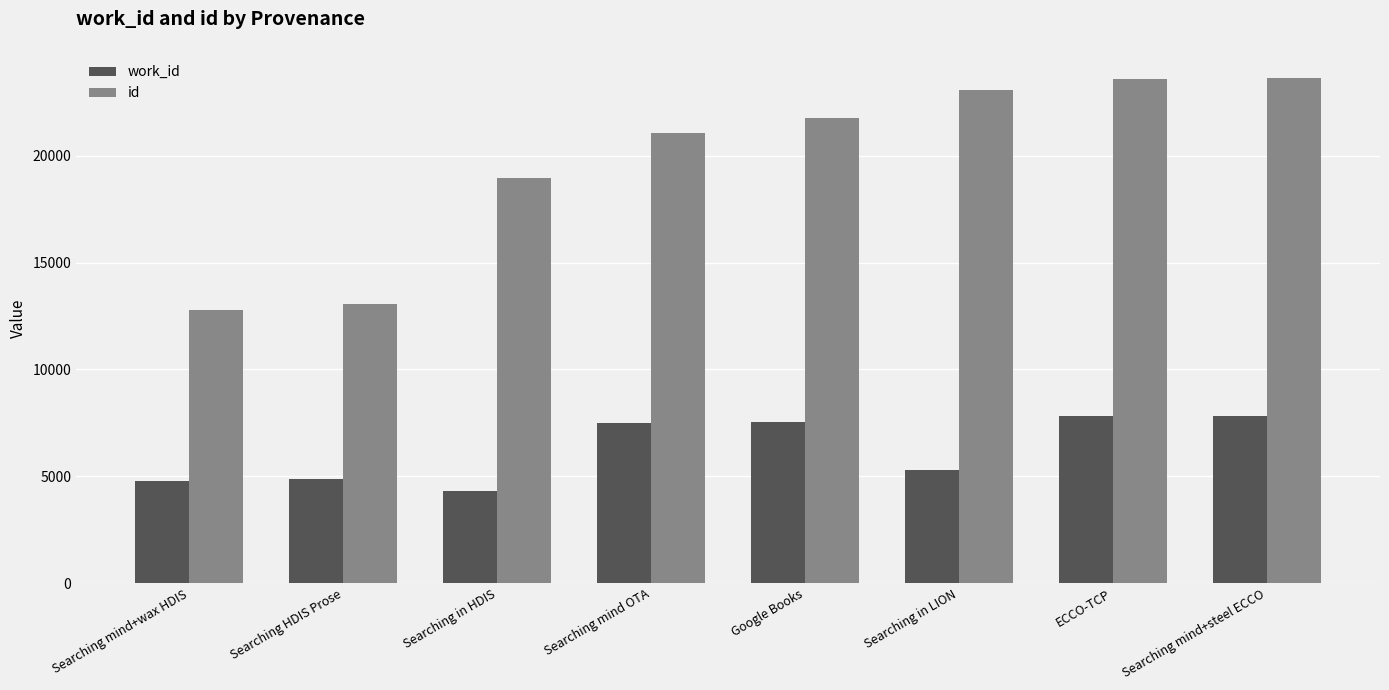

List the series in order of their overall mean, lowest first.

work_id, id